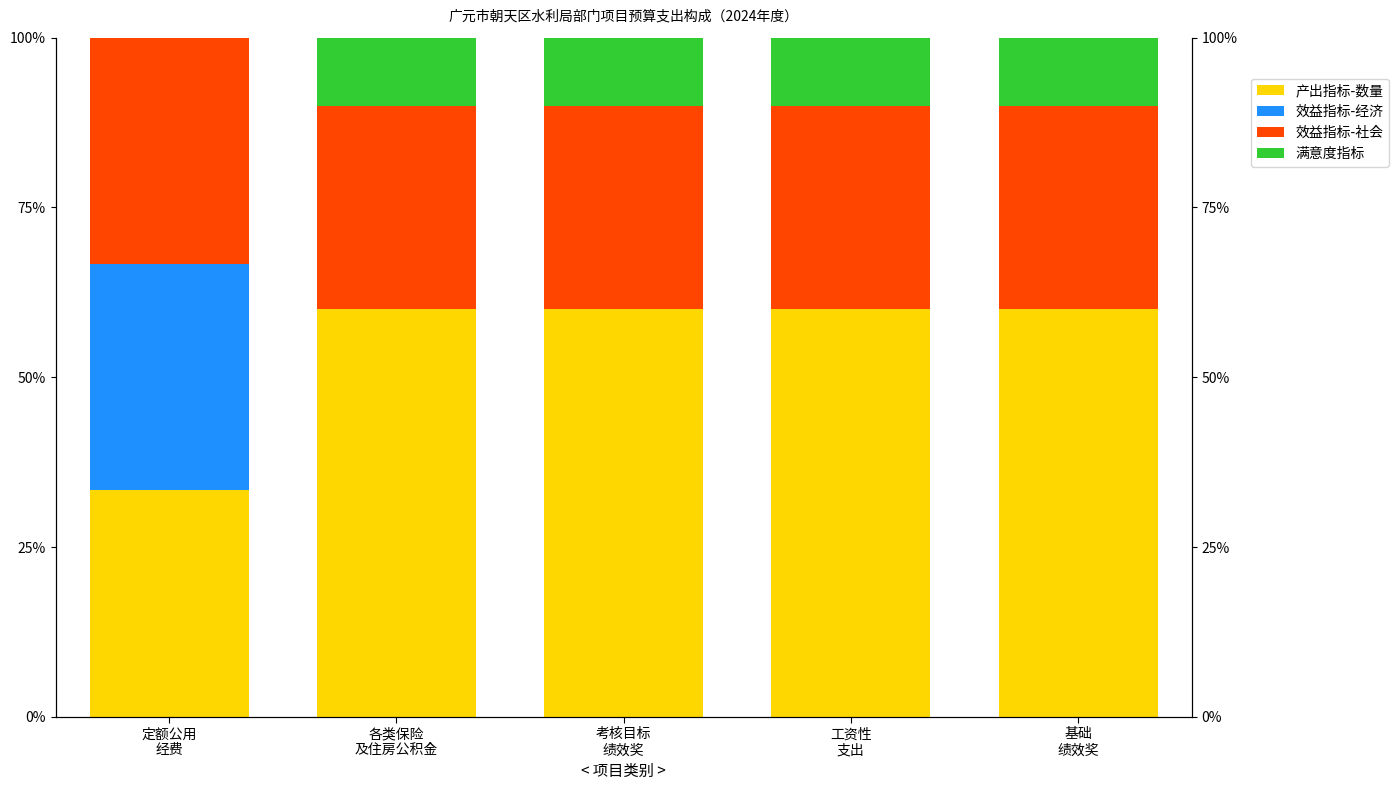

Which category has the lowest value in the 满意度指标 series?

定额公用
经费